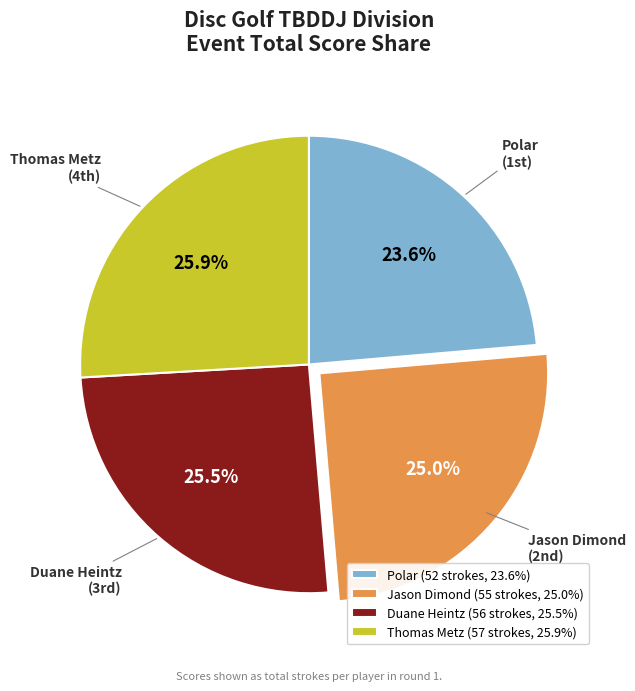

Approximately how many times larger is the value at Jason Dimond compared to Polar?

1.1